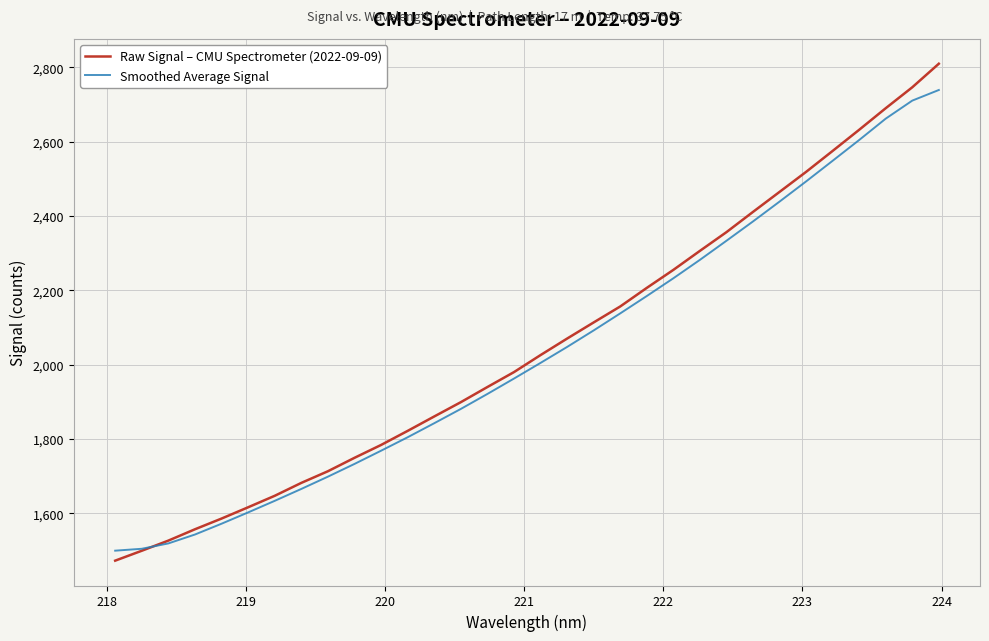

What is the difference between the maximum and second lowest values in the Smoothed Average Signal series?

1234.8